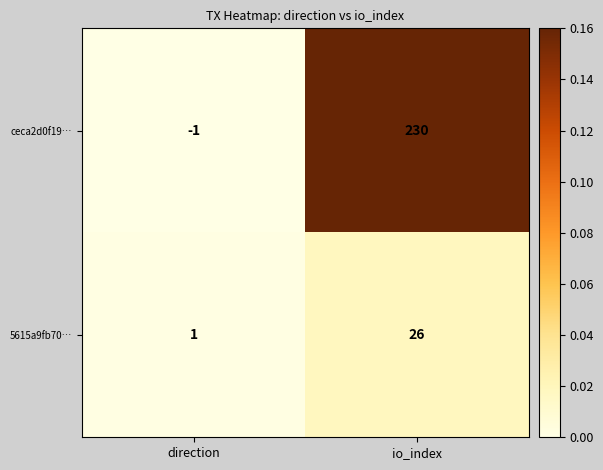

Reading left to right, extract all data points from this chart.

ceca2d0f19…: -1	230
5615a9fb70…: 1	26